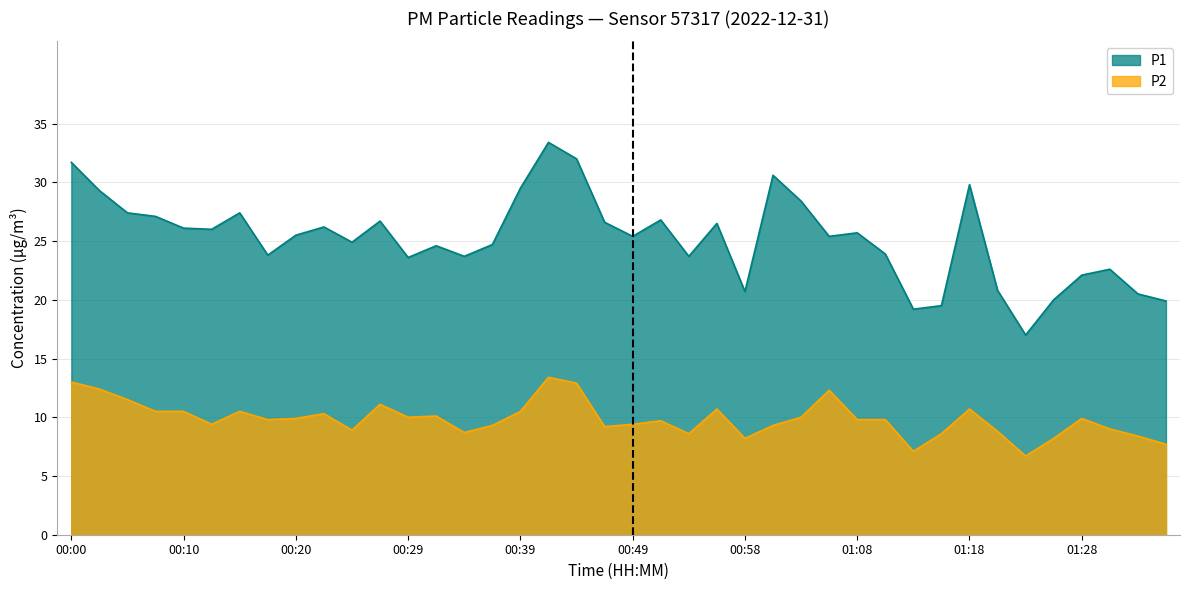

Reading right to left, extract all data points from this chart.

P1: 19.9	20.5	22.6	22.1	20.0	17.0	20.8	29.8	19.5	19.2	23.9	25.7	25.4	28.4	30.6	20.7	26.5	23.7	26.8	25.4	26.6	32.0	33.4	29.5	24.7	23.7	24.6	23.6	26.7	24.9	26.2	25.5	23.8	27.4	26.0	26.1	27.1	27.4	29.3	31.7
P2: 7.7	8.4	9.0	9.9	8.2	6.7	8.8	10.7	8.6	7.1	9.8	9.8	12.3	10.0	9.3	8.2	10.7	8.6	9.7	9.4	9.2	12.9	13.4	10.5	9.3	8.7	10.1	10.0	11.1	8.9	10.3	9.9	9.8	10.5	9.4	10.5	10.5	11.5	12.4	13.0